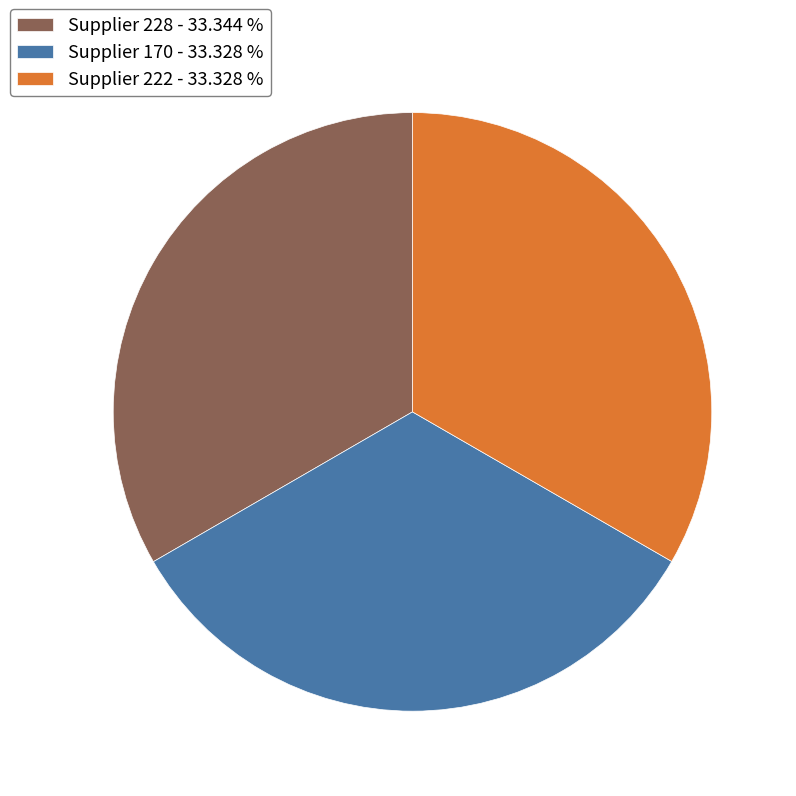

What is the ratio of the value at Supplier 228 - 33.344 % to the value at Supplier 222 - 33.328 %?

1.0